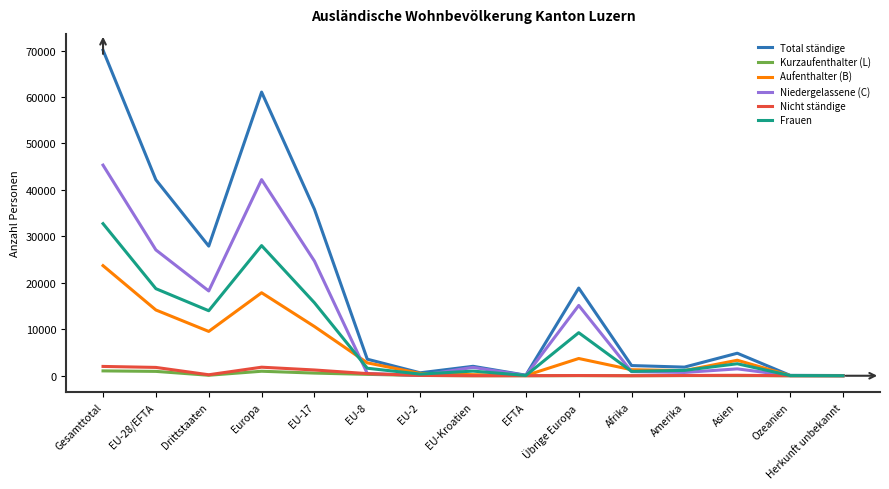

True or false: Aufenthalter (B) has more than 1 interior local peaks.

True